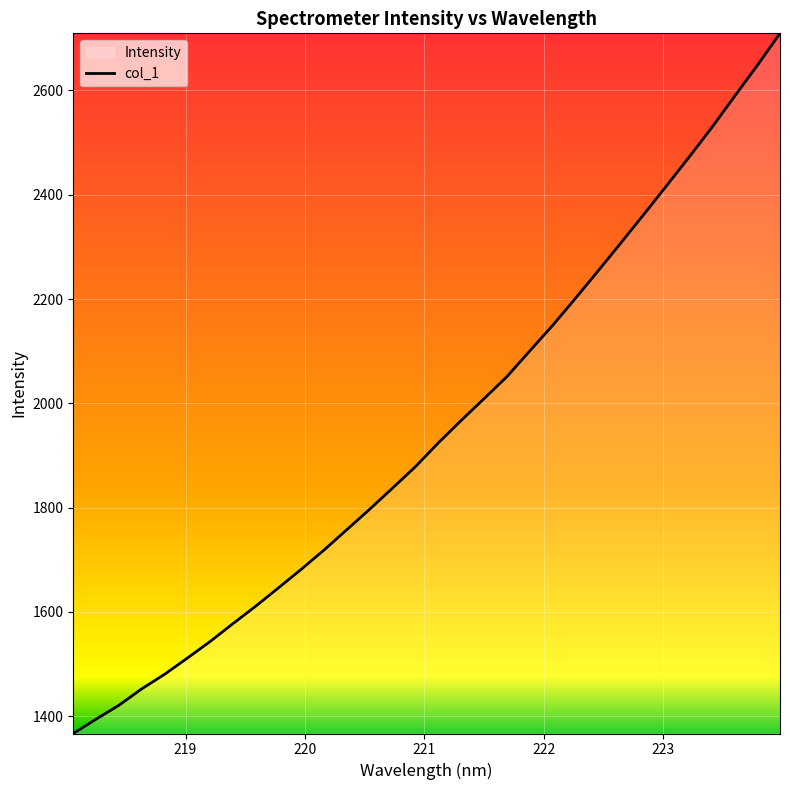

What is the difference between the maximum and minimum values?

1342.7